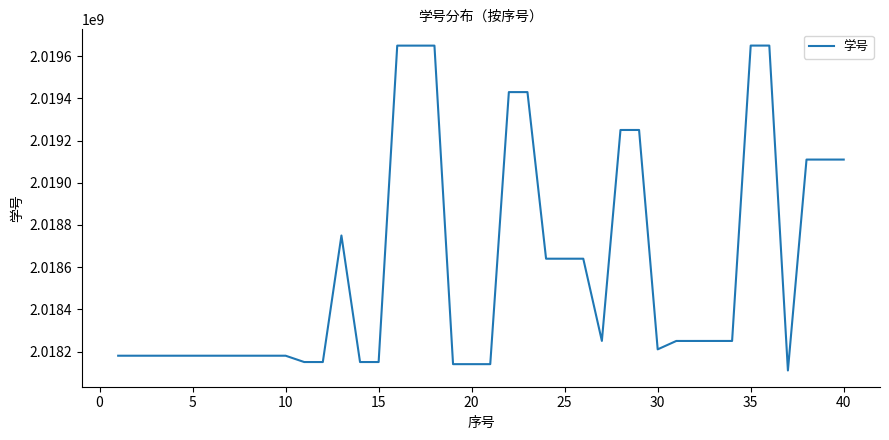

What is the greatest value displayed?

2019650723